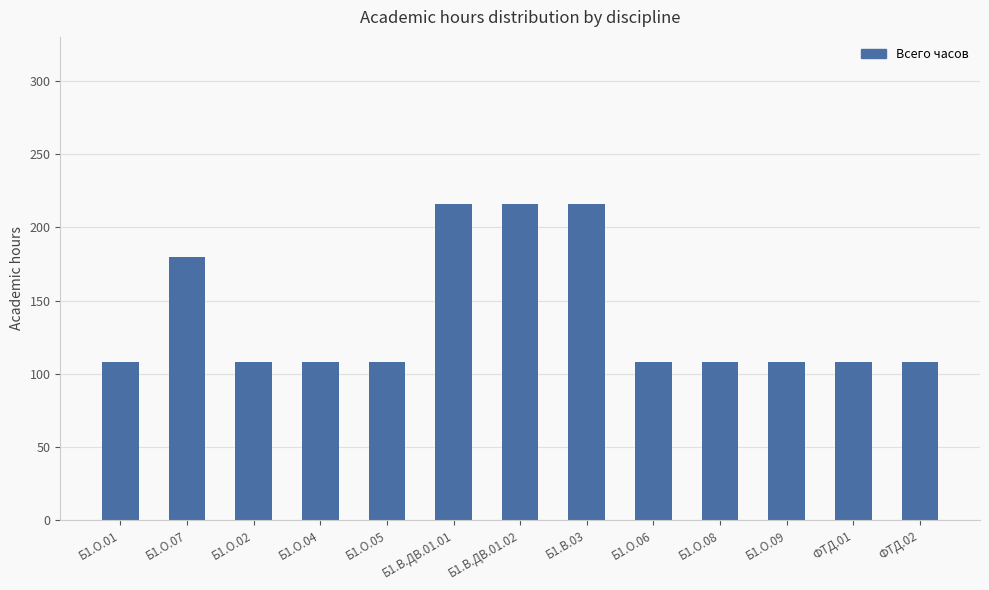

Approximately how many times larger is the value at Б1.О.04 compared to Б1.О.01?

1.0